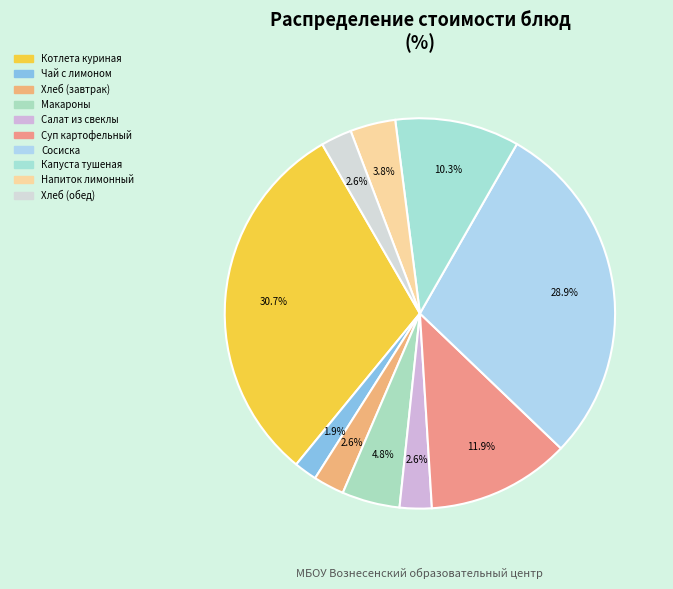

How many slices are in this pie chart?

10